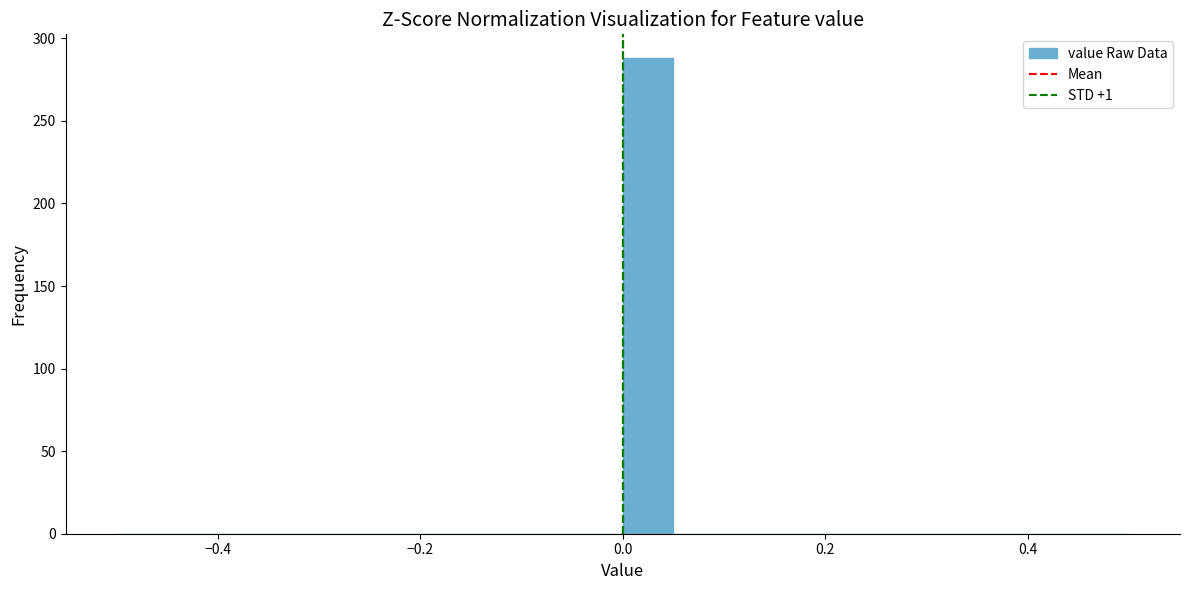

Around what value on the x-axis is the tallest bar? Give the approximate position of its centre, as read against the axis.

0.02